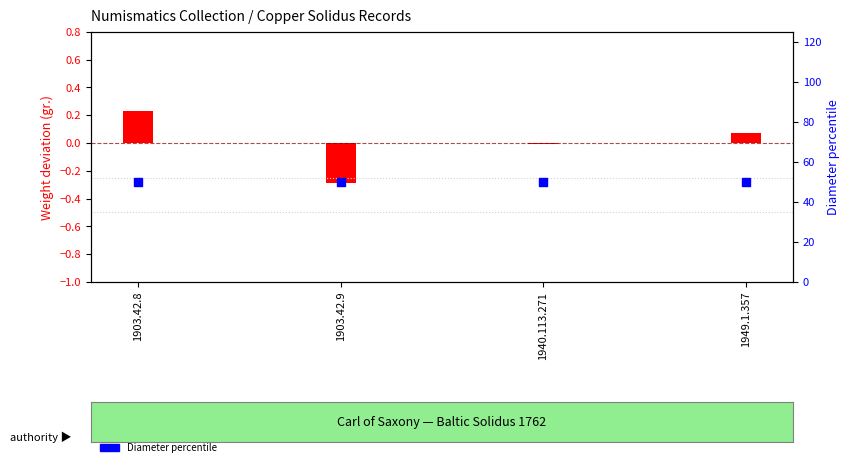

Which series contains the highest Y value?

Diameter percentile